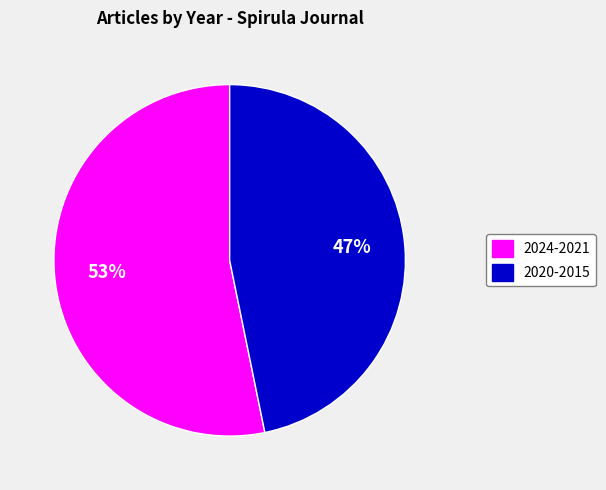

To the nearest percent, what is the difference between the largest and smallest slice percentages?

6%